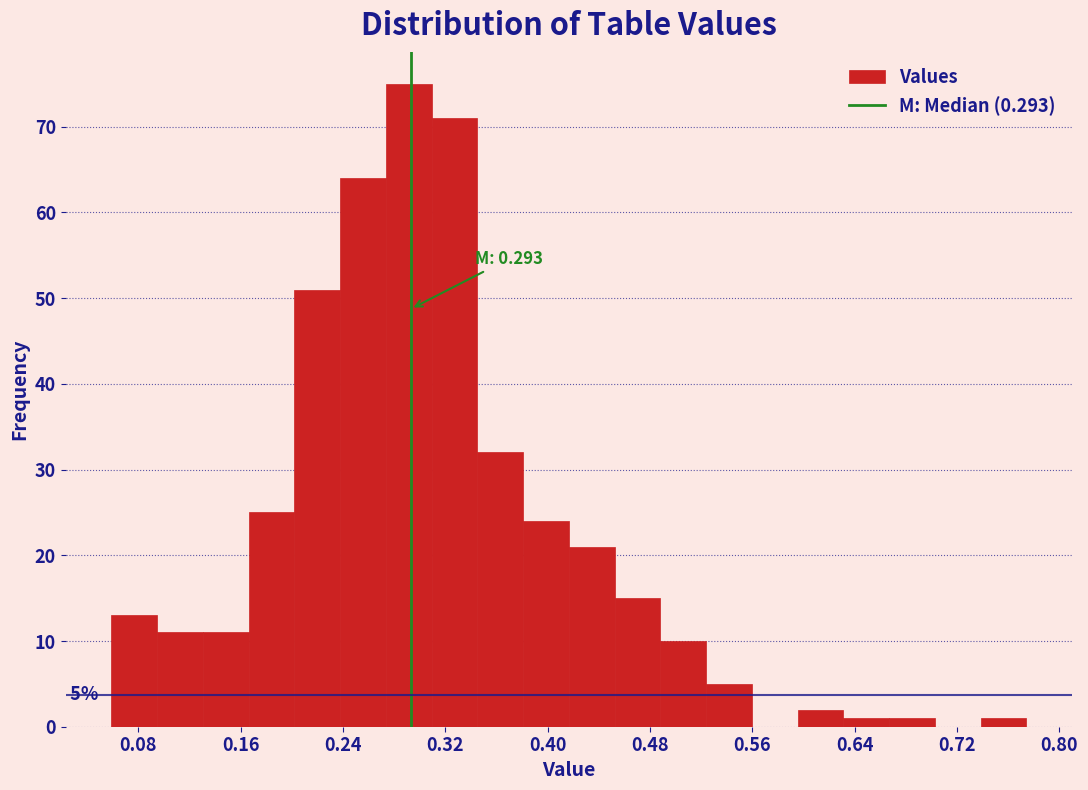

Read against the x-axis, roughly where is the centre of the tallest bar?

0.29